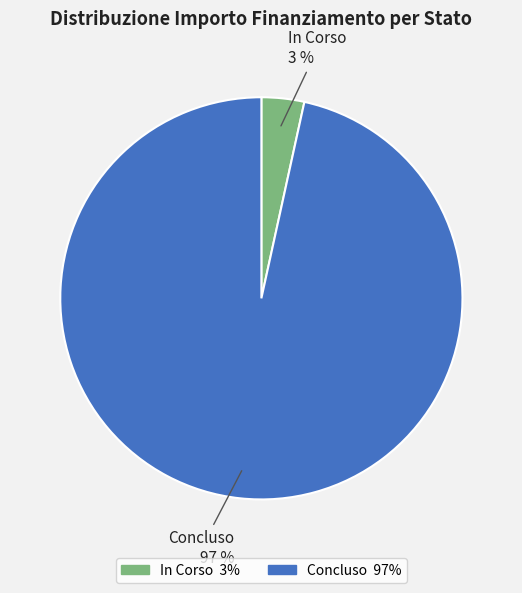

The Concluso slice represents 97% of the pie. True or false?

True